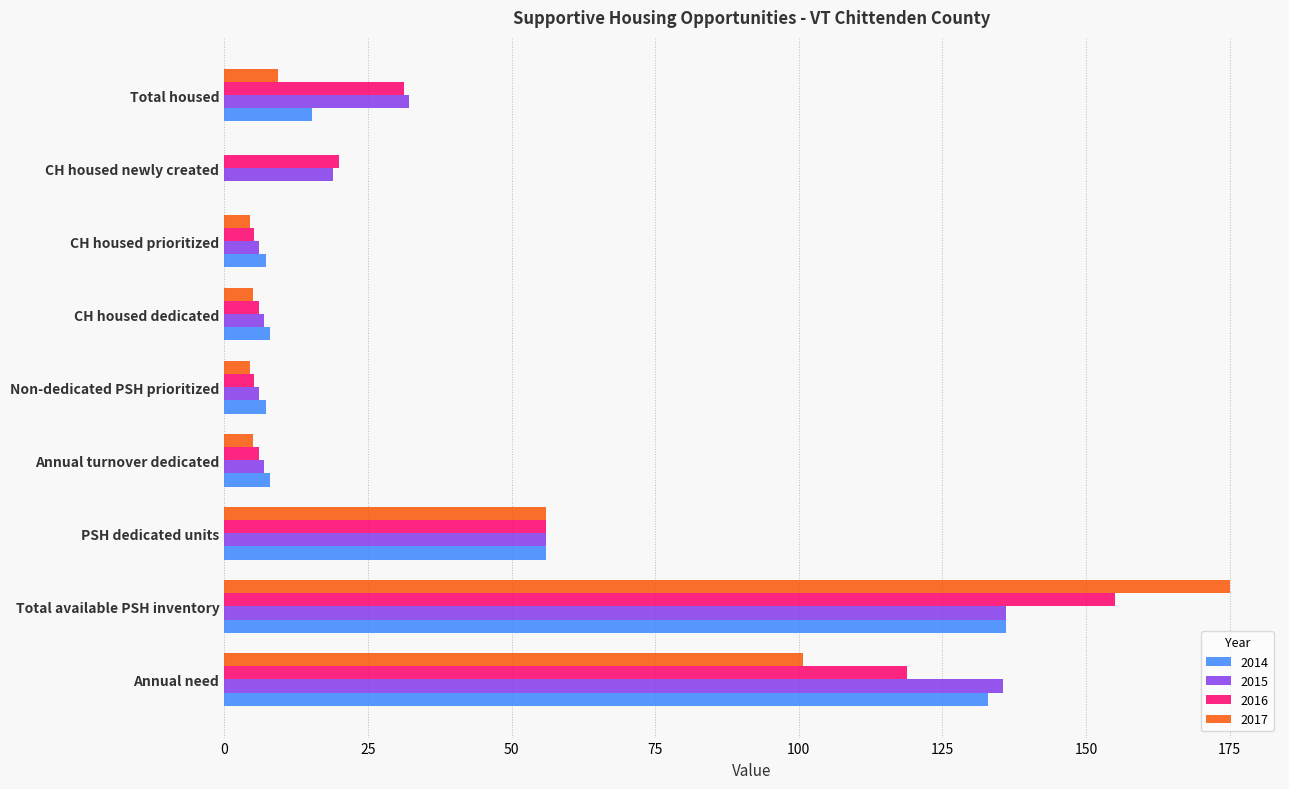

What is the total value across all series at PSH dedicated units?

224.2